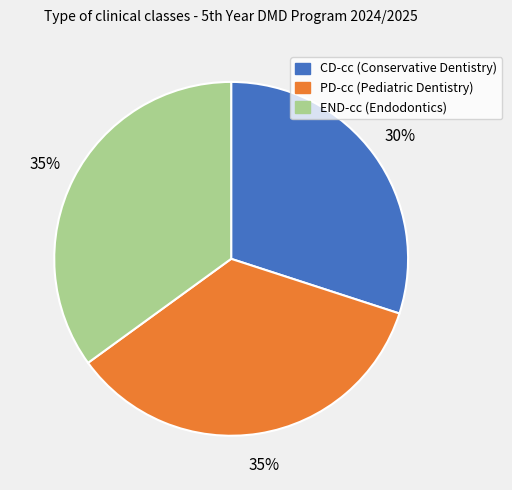

Do PD-cc (Pediatric Dentistry) and END-cc (Endodontics) together represent more than half of the pie?

Yes